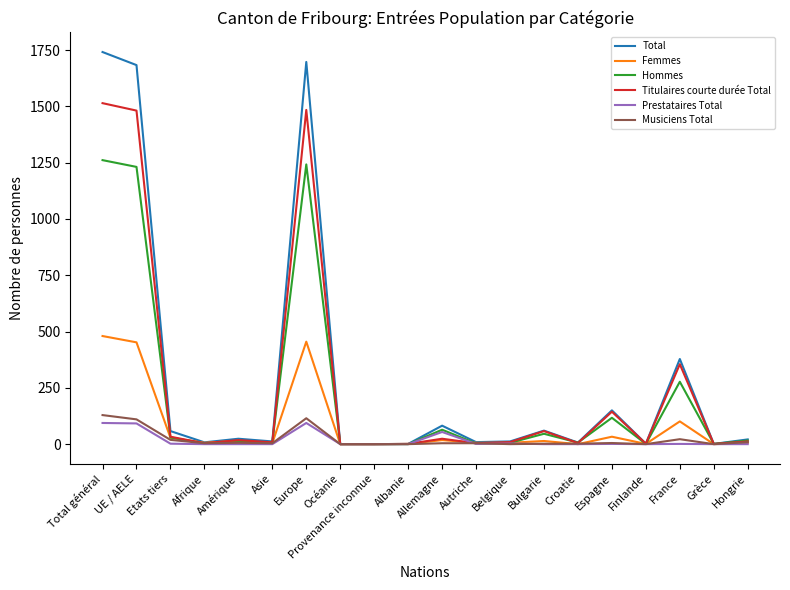

Which label corresponds to the largest value in the chart?

Total général